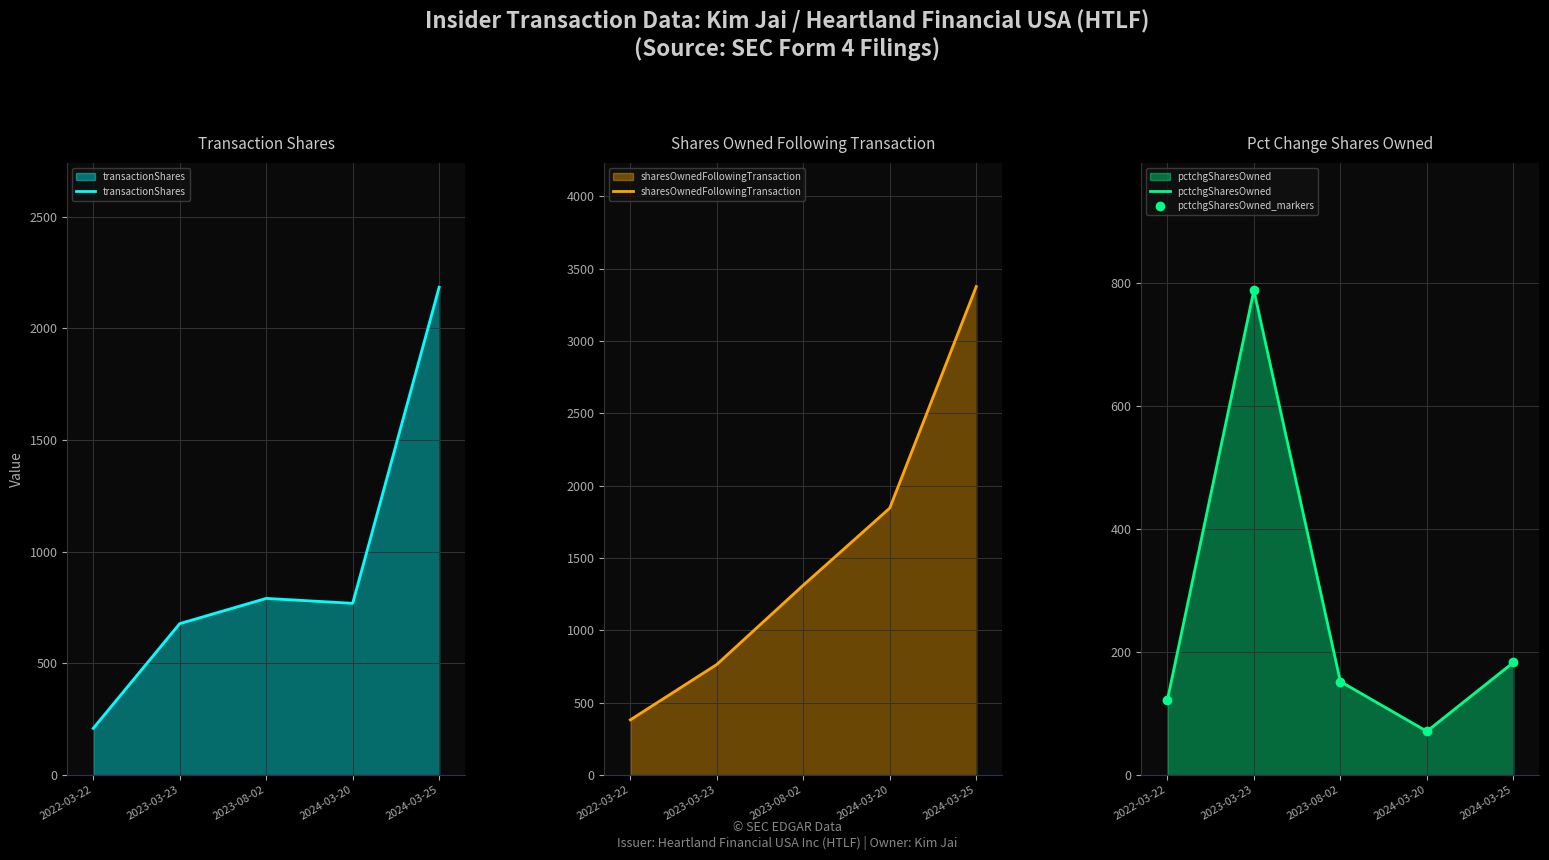

What is the average value of the pctchgSharesOwned_markers series?

263